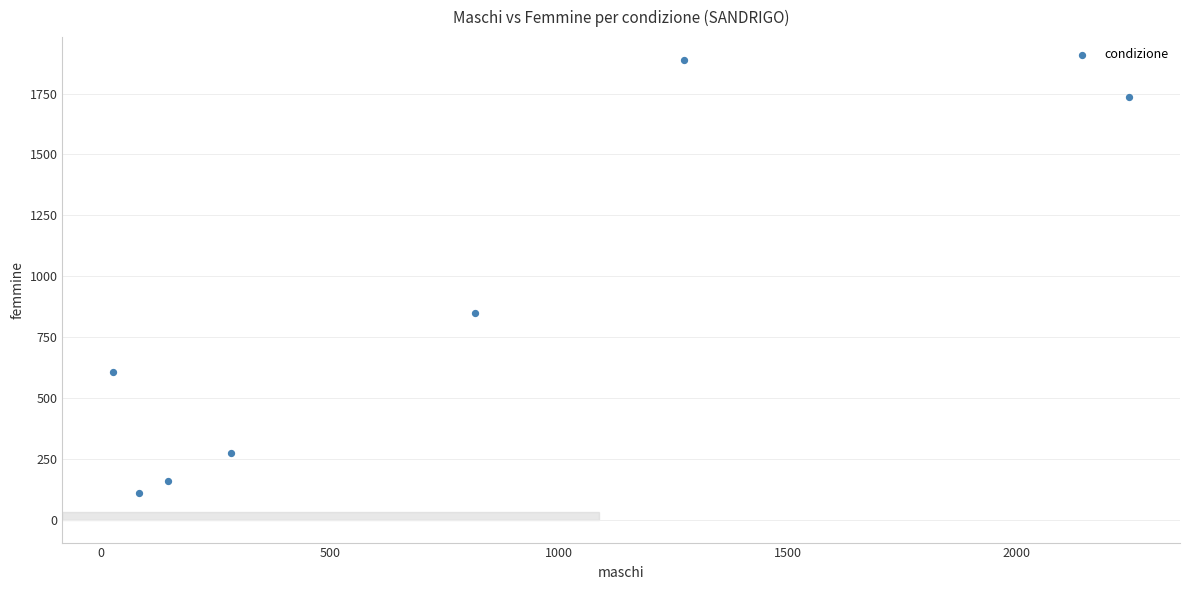

What Y value in the scatter plot is closest to 997?

848.1